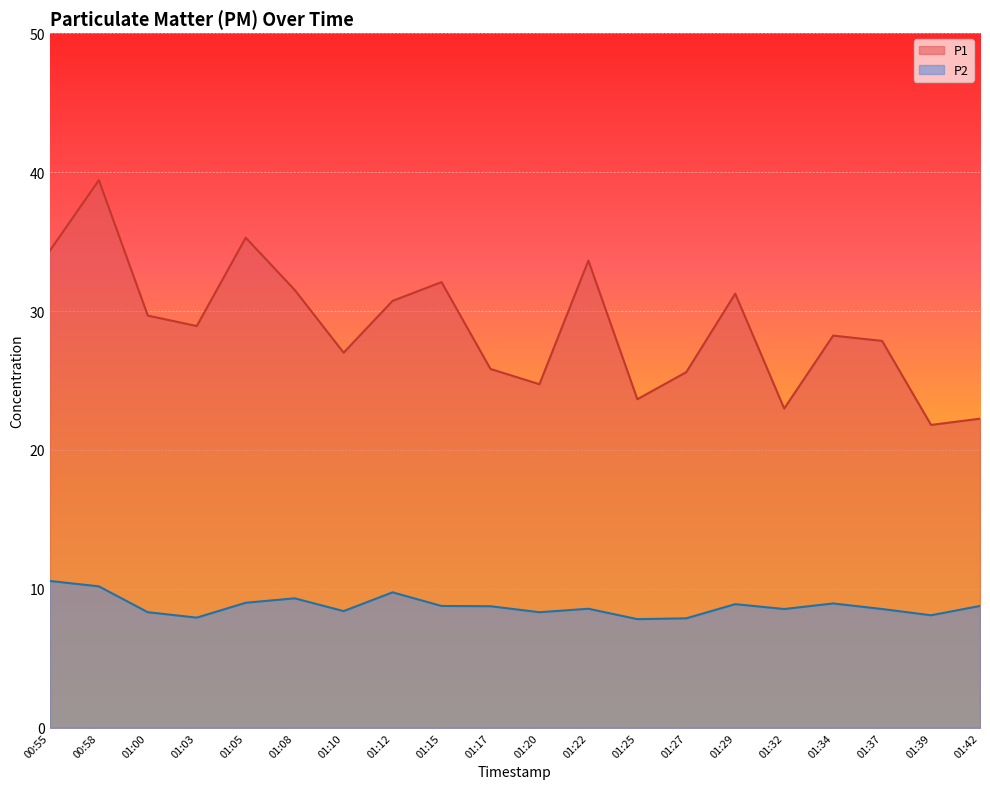

List the series in order of their overall mean, lowest first.

P2, P1